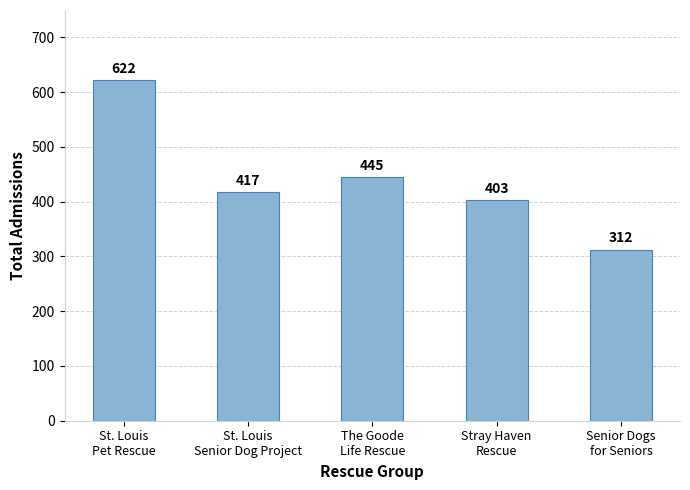

What is the label of the 4th bar from the left?

Stray Haven
Rescue